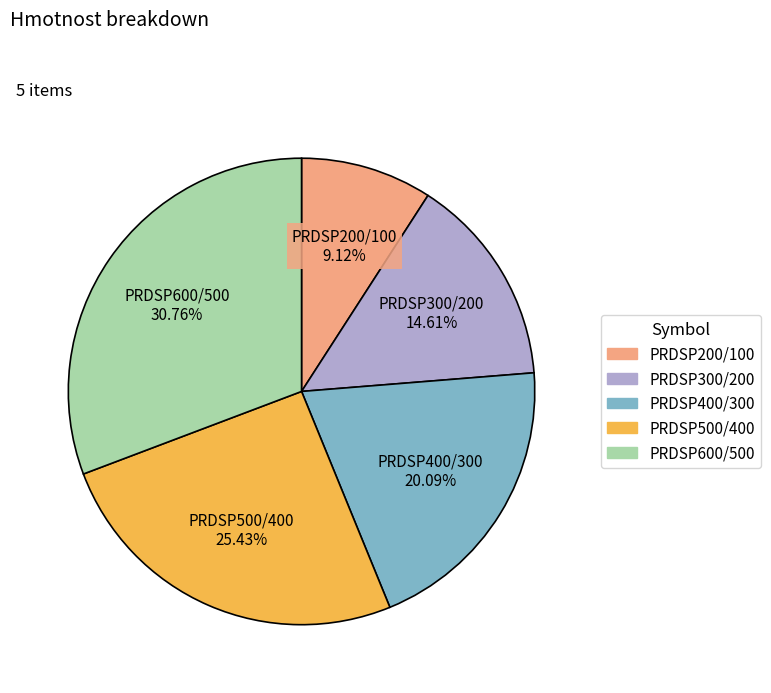

Rank the categories by value from highest to lowest.

PRDSP600/500, PRDSP500/400, PRDSP400/300, PRDSP300/200, PRDSP200/100